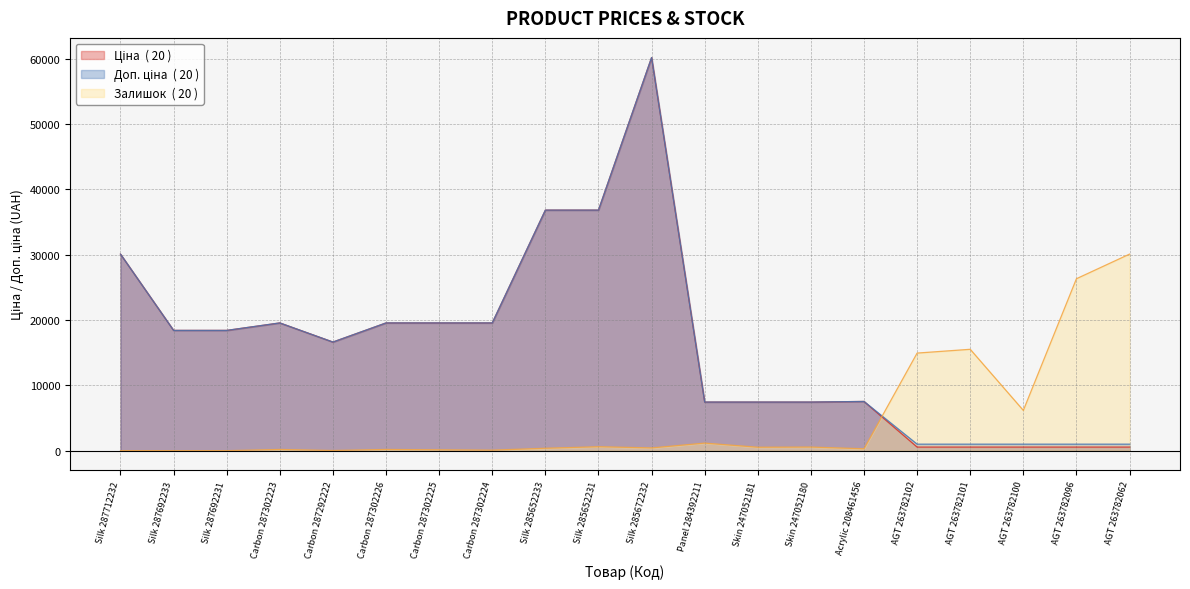

What position from the left is Carbon 287292222?

5